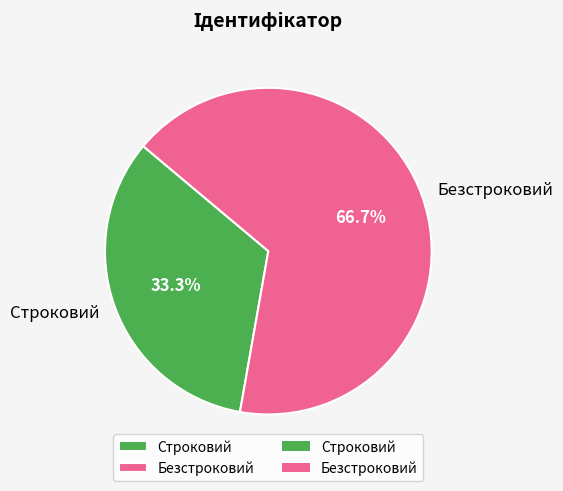

The Безстроковий slice represents 74% of the pie. True or false?

False